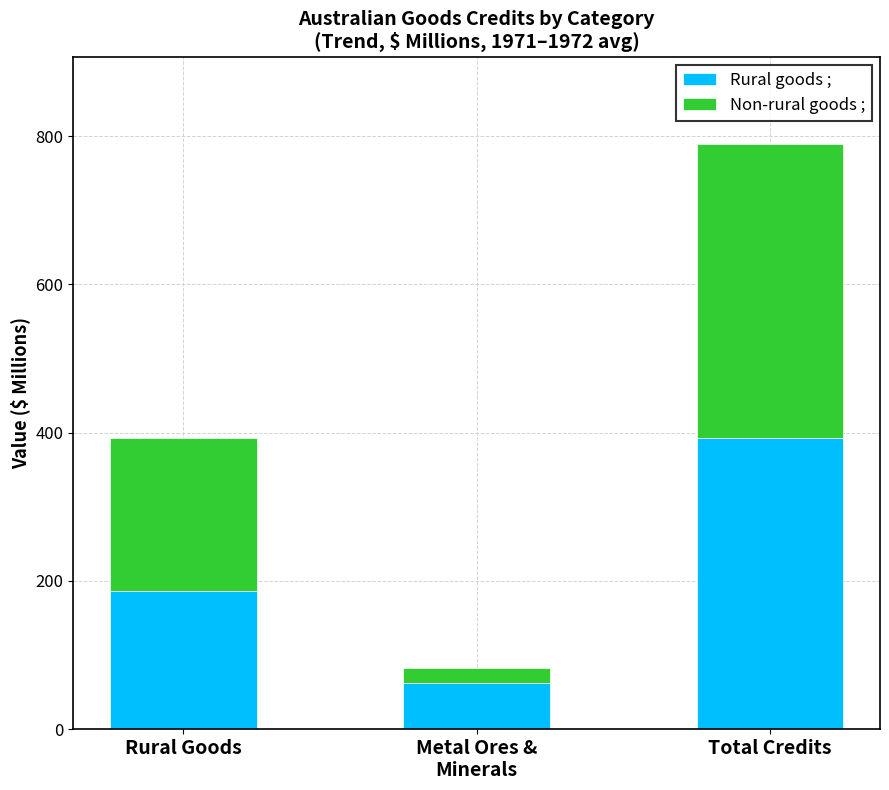

At which label does Rural goods ; reach its peak?

Total Credits